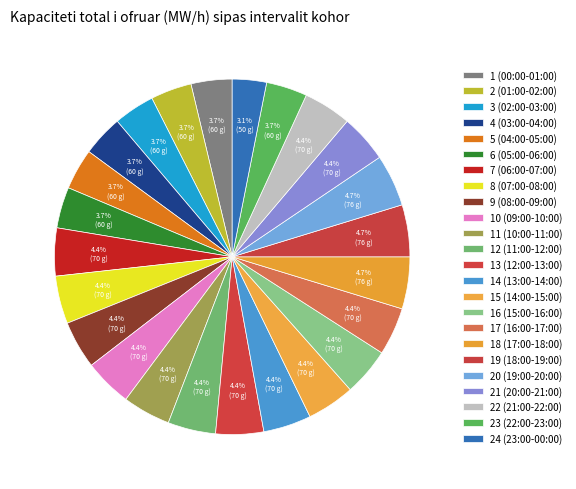

Rank the categories by value from lowest to highest.

24 (23:00-00:00), 1 (00:00-01:00), 2 (01:00-02:00), 3 (02:00-03:00), 4 (03:00-04:00), 5 (04:00-05:00), 6 (05:00-06:00), 23 (22:00-23:00), 7 (06:00-07:00), 8 (07:00-08:00), 9 (08:00-09:00), 10 (09:00-10:00), 11 (10:00-11:00), 12 (11:00-12:00), 13 (12:00-13:00), 14 (13:00-14:00), 15 (14:00-15:00), 16 (15:00-16:00), 17 (16:00-17:00), 21 (20:00-21:00), 22 (21:00-22:00), 18 (17:00-18:00), 19 (18:00-19:00), 20 (19:00-20:00)